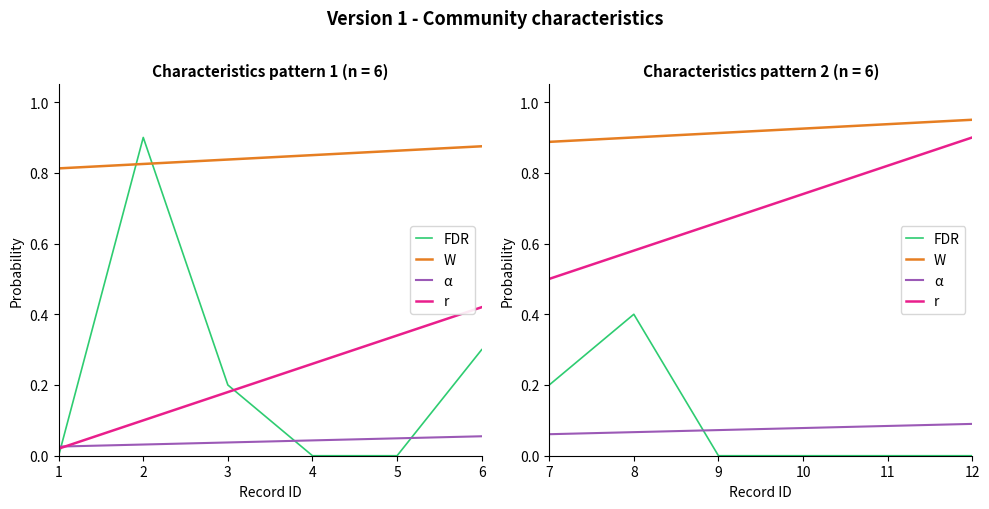

What is the maximum value shown in the chart?

1.0